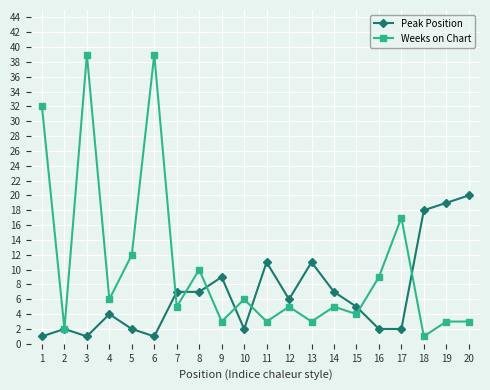

What is the difference between the maximum and minimum values in the Peak Position series?

19